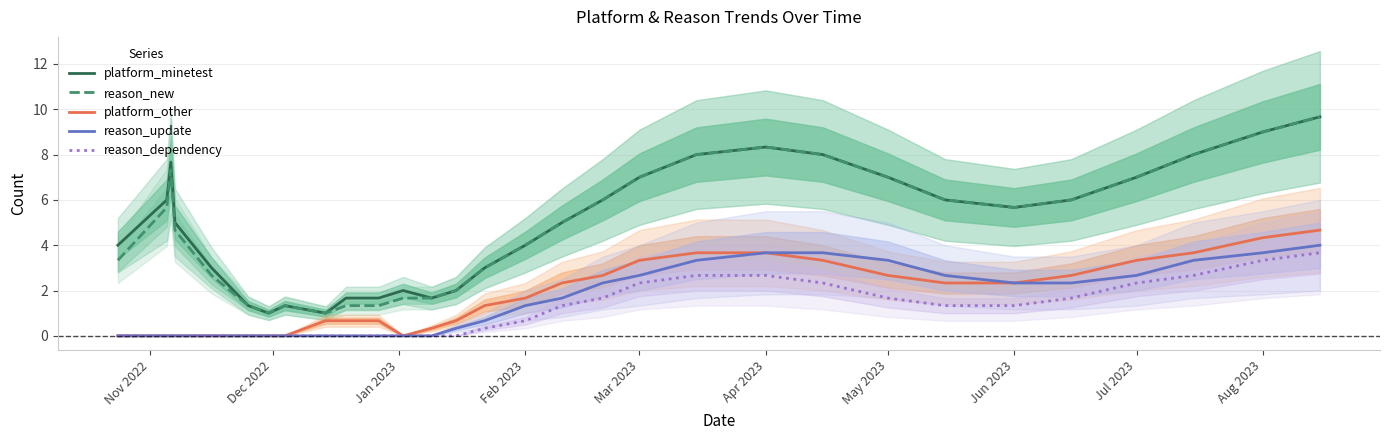

True or false: reason_update and reason_new intersect in this chart.

False